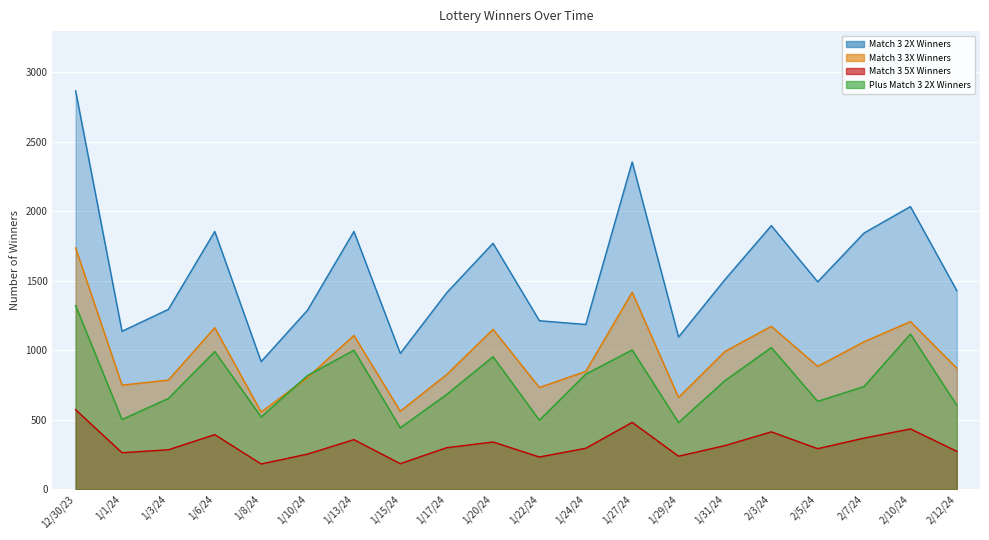

In Match 3 5X Winners, how many points are higher than both neighbors (excluding endpoints)?

6